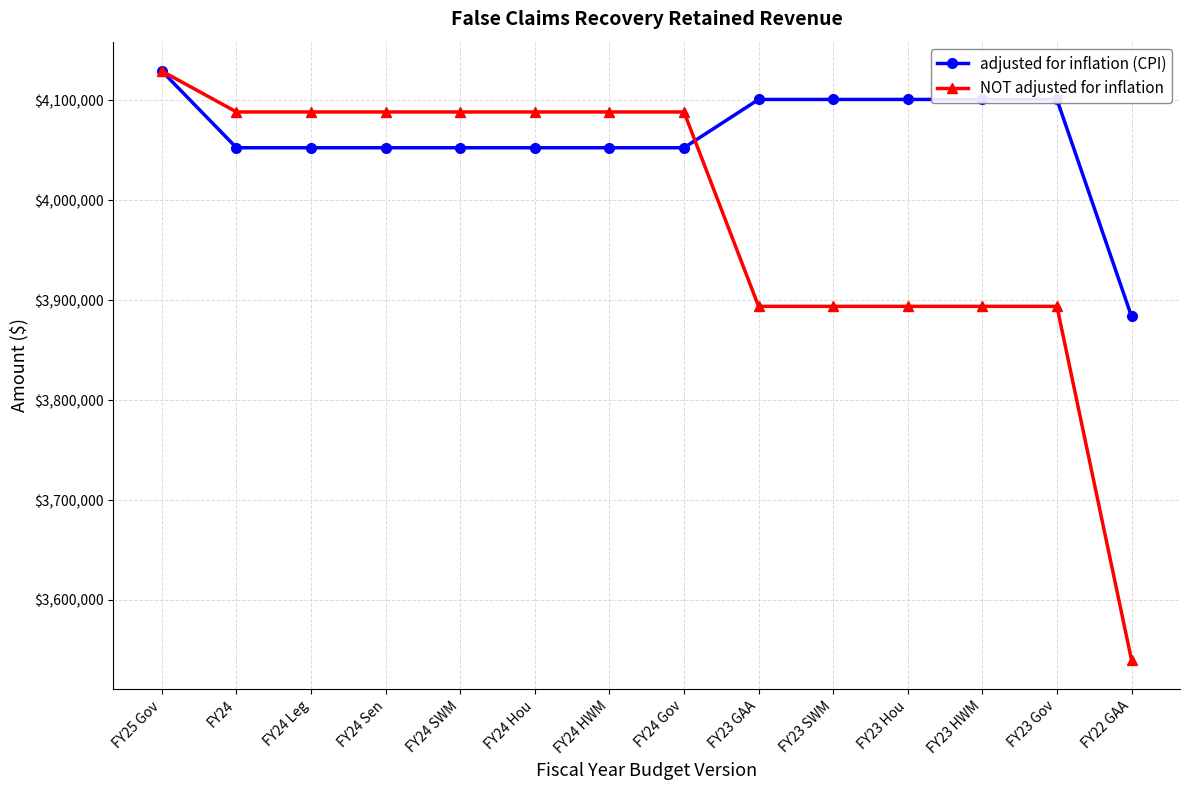

What is the difference between the maximum and second lowest values in the NOT adjusted for inflation series?

235497